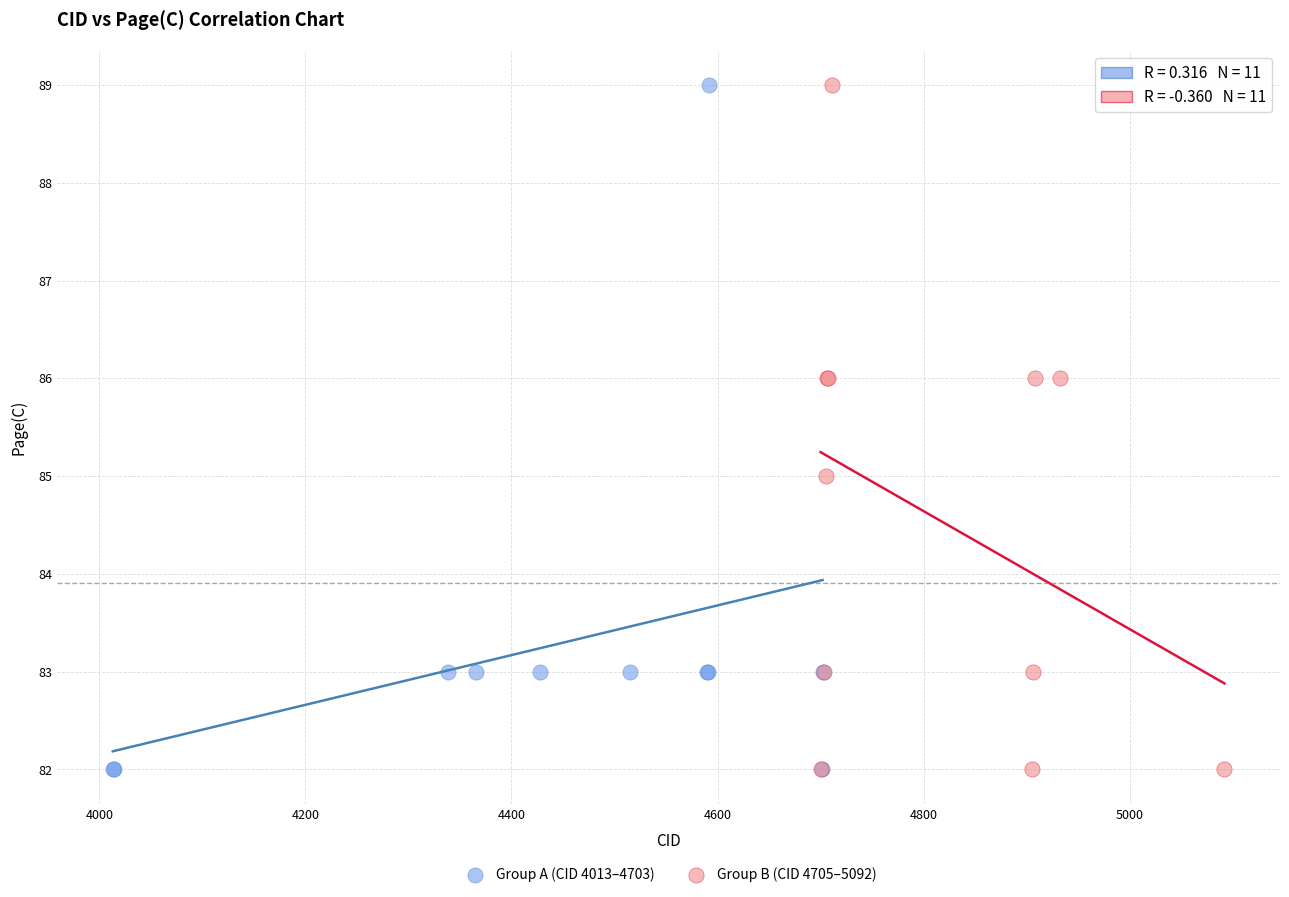

What are all the series names shown in the legend?

Group A (CID 4013–4703), Group B (CID 4705–5092)